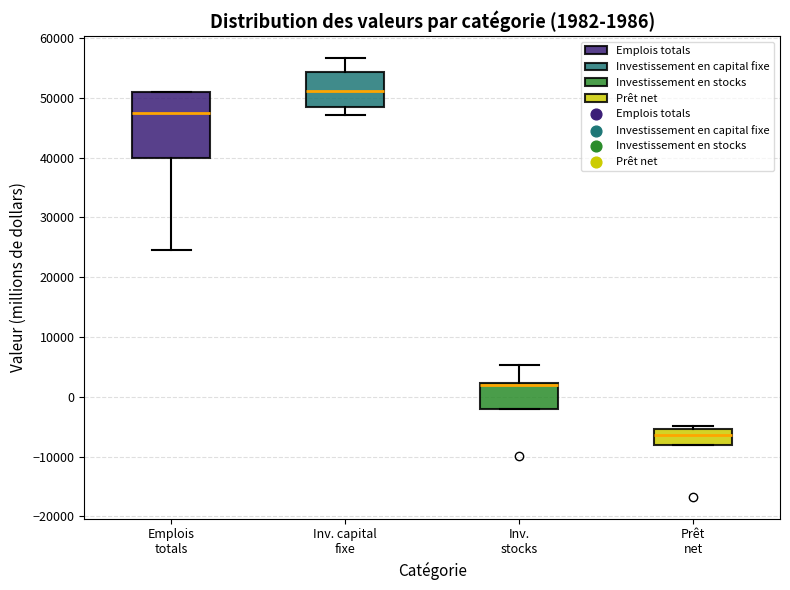

Which box has the highest median line?

Inv. capital fixe